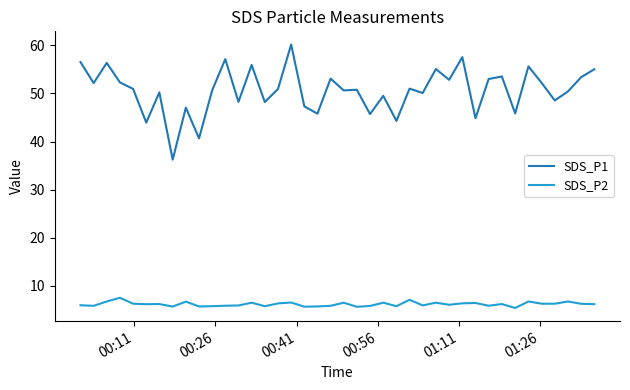

List the series in order of their overall mean, lowest first.

SDS_P2, SDS_P1